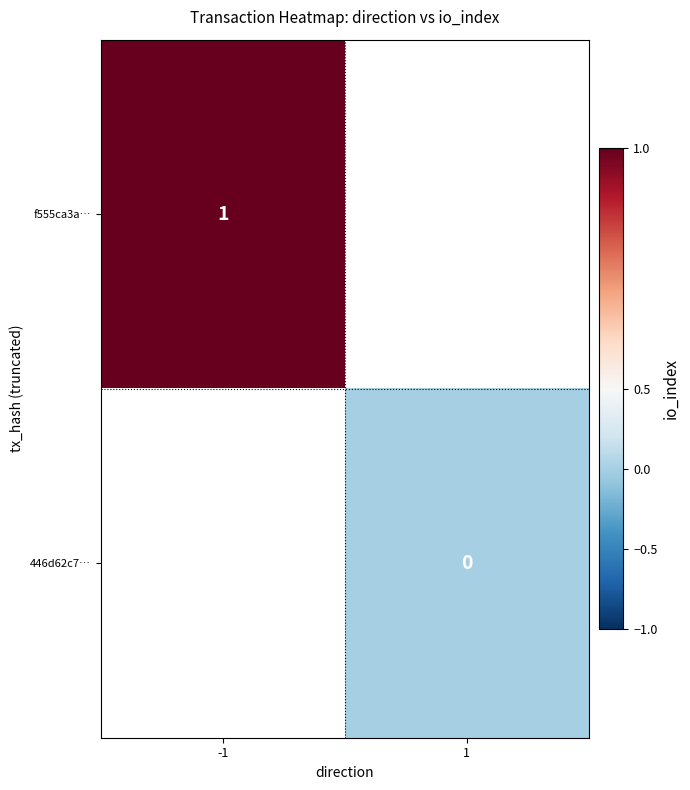

True or false: f555ca3a… has a value of 2 at -1.

False